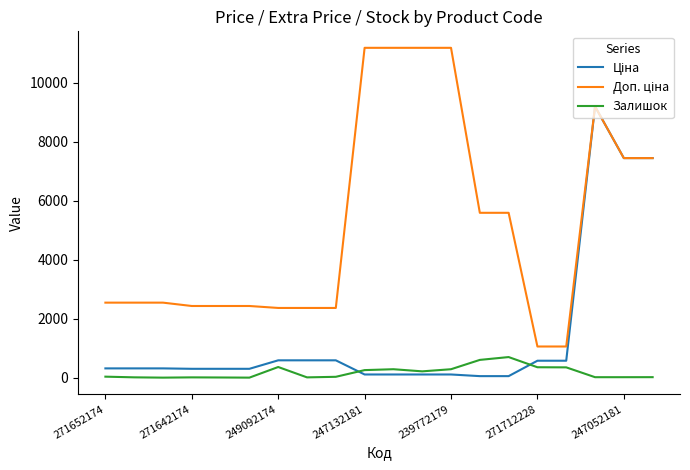

What is the greatest value displayed?

11182.0